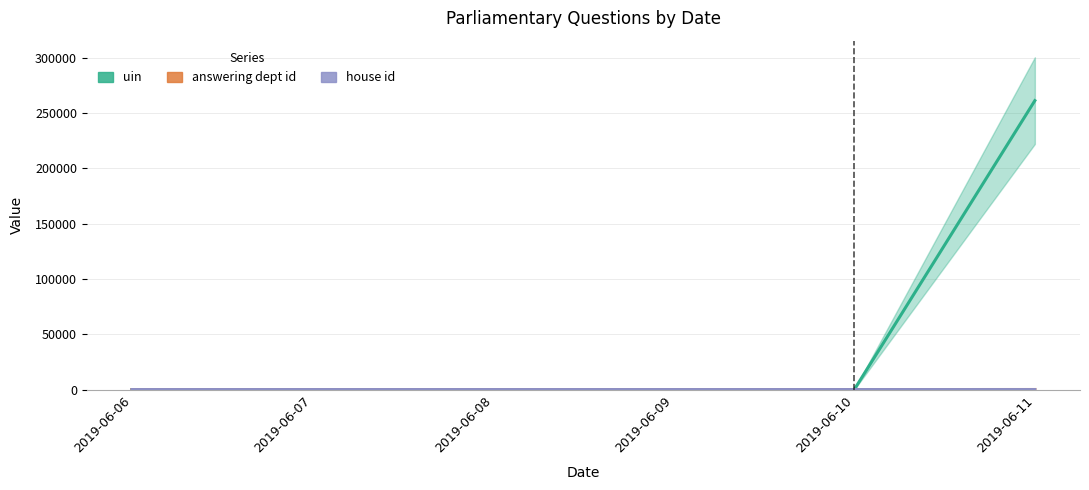

How many categories are shown in the chart?

6